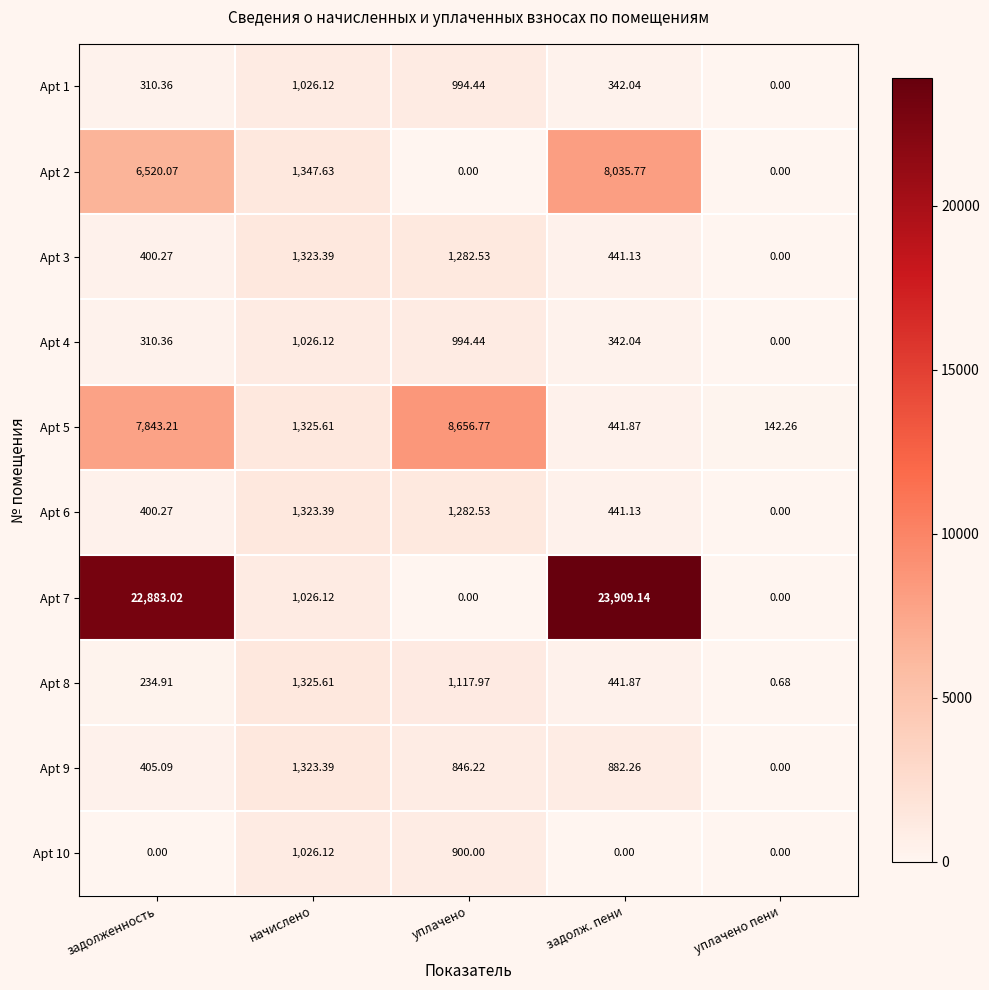

At which label does Apt 8 reach its peak?

начислено